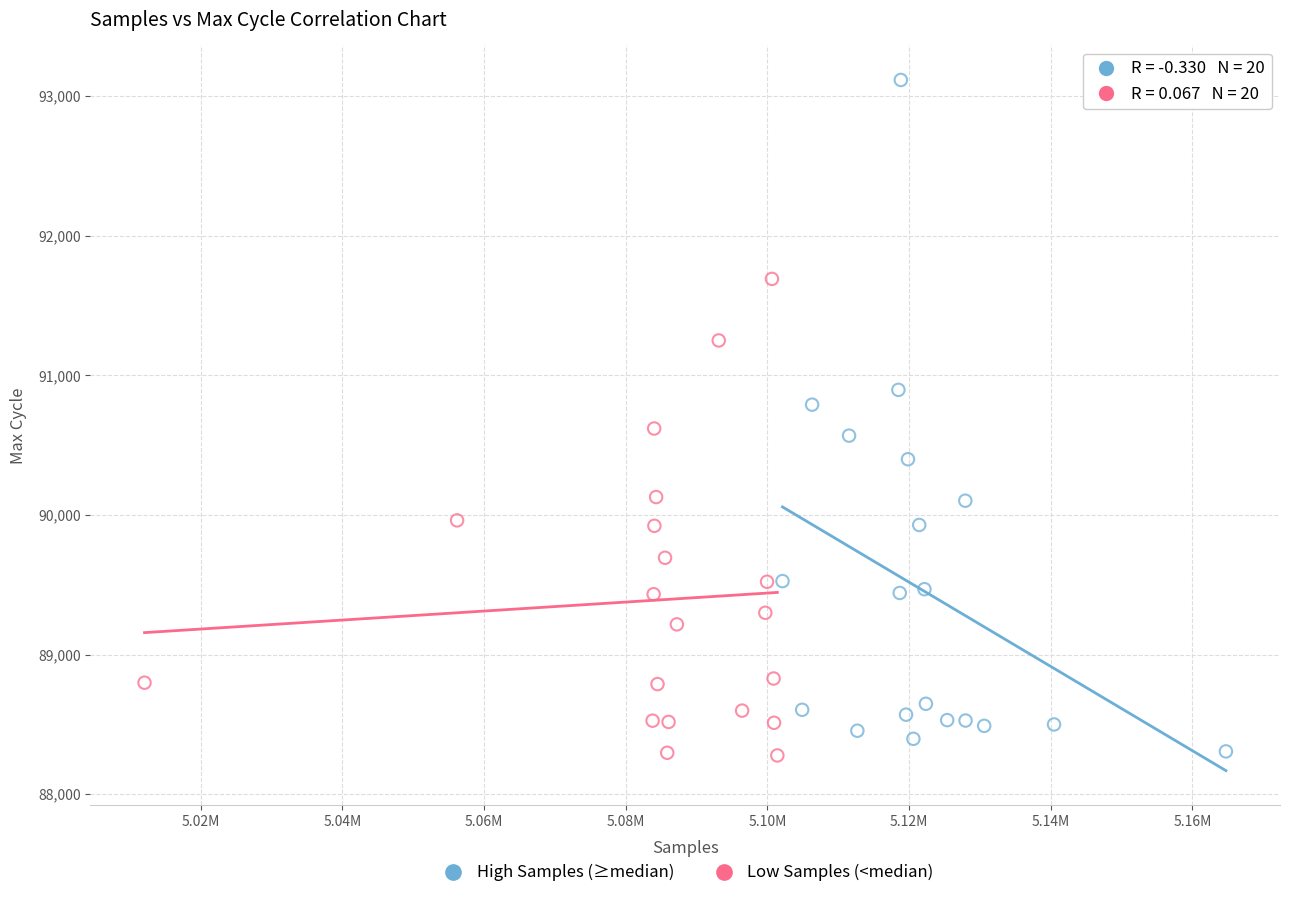

Which series reaches the maximum Y coordinate?

High Samples (≥median)